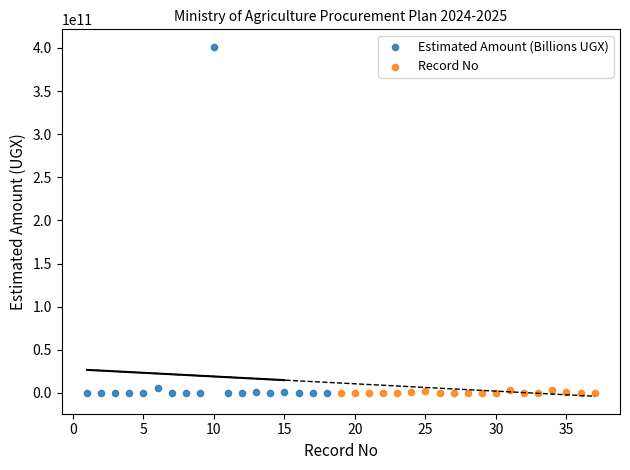

Which series contains the highest Y value?

Estimated Amount (Billions UGX)